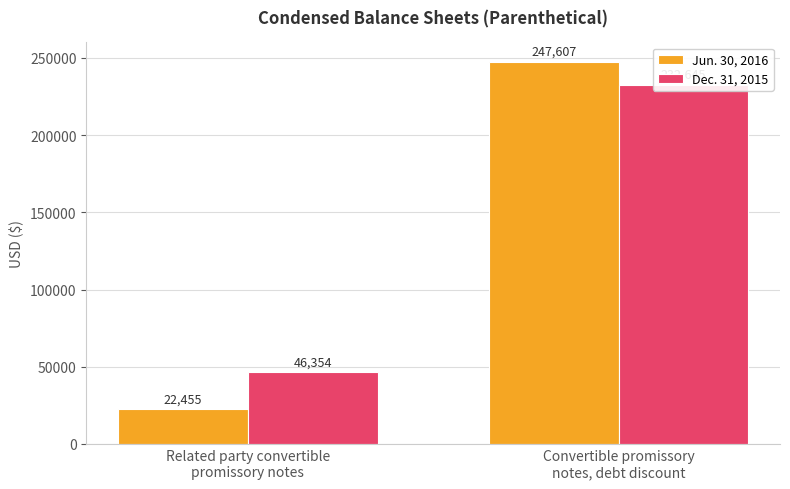

What is the sum of all Dec. 31, 2015 values?

278999